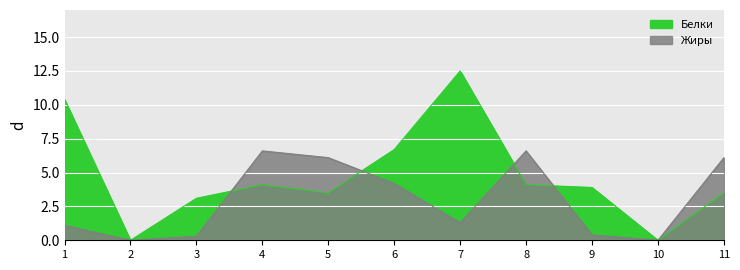

How many data points in Белки are above 3?

9